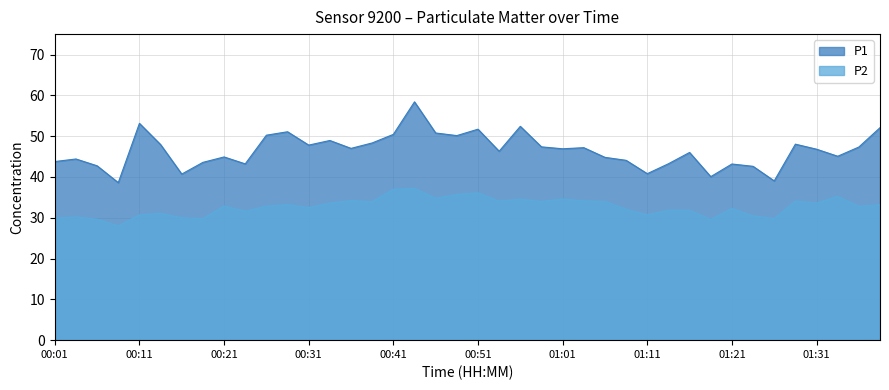

What are all the series names shown in the legend?

P1, P2